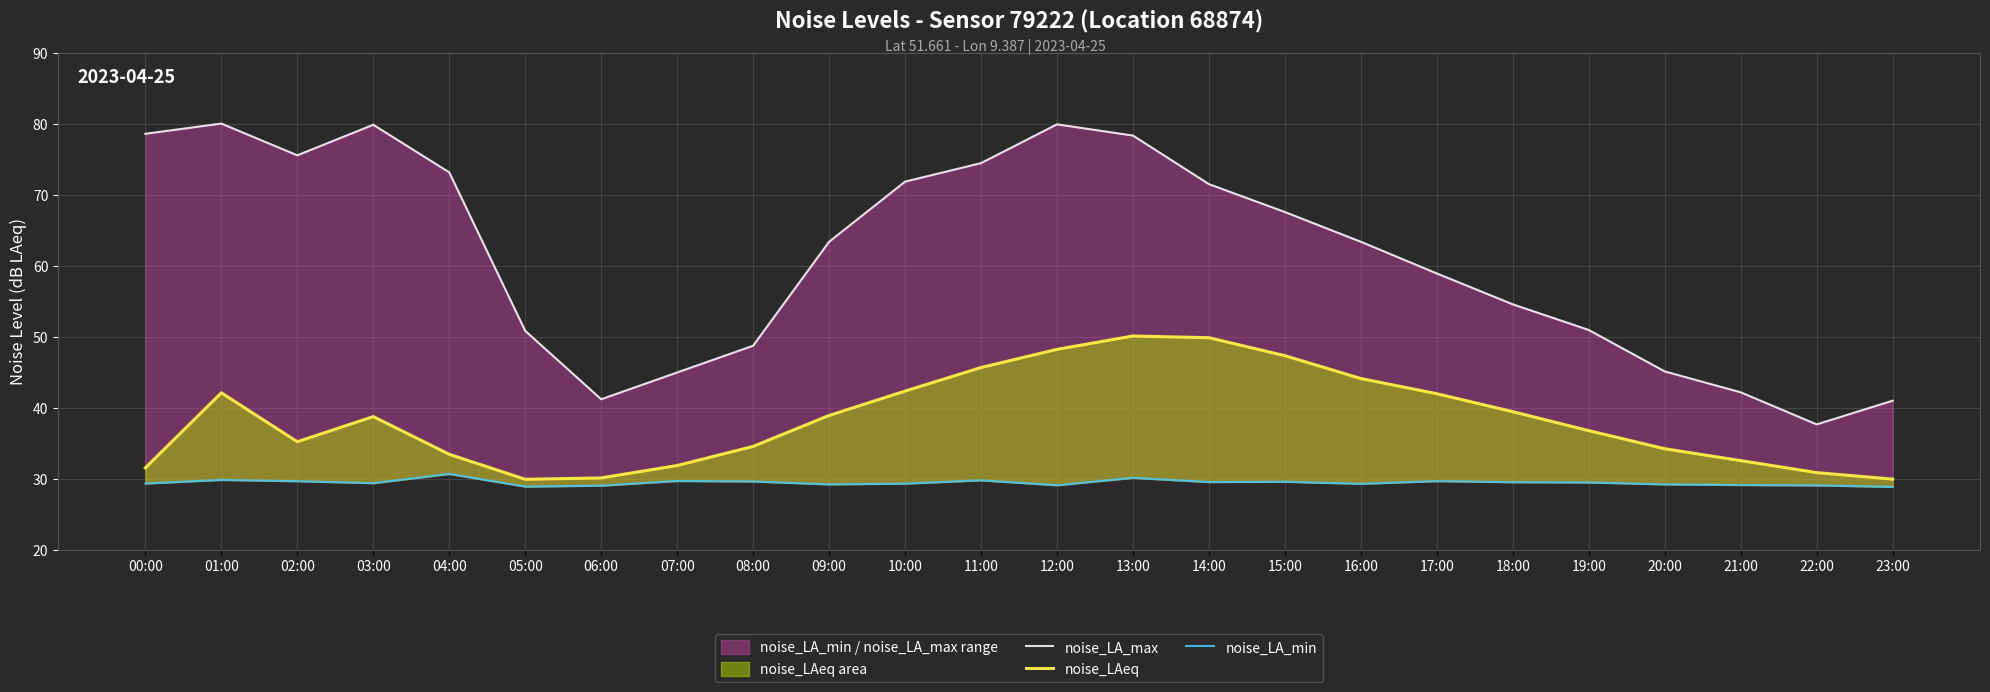

The noise_LA_max series shows 104.8 at 09:00. True or false?

False